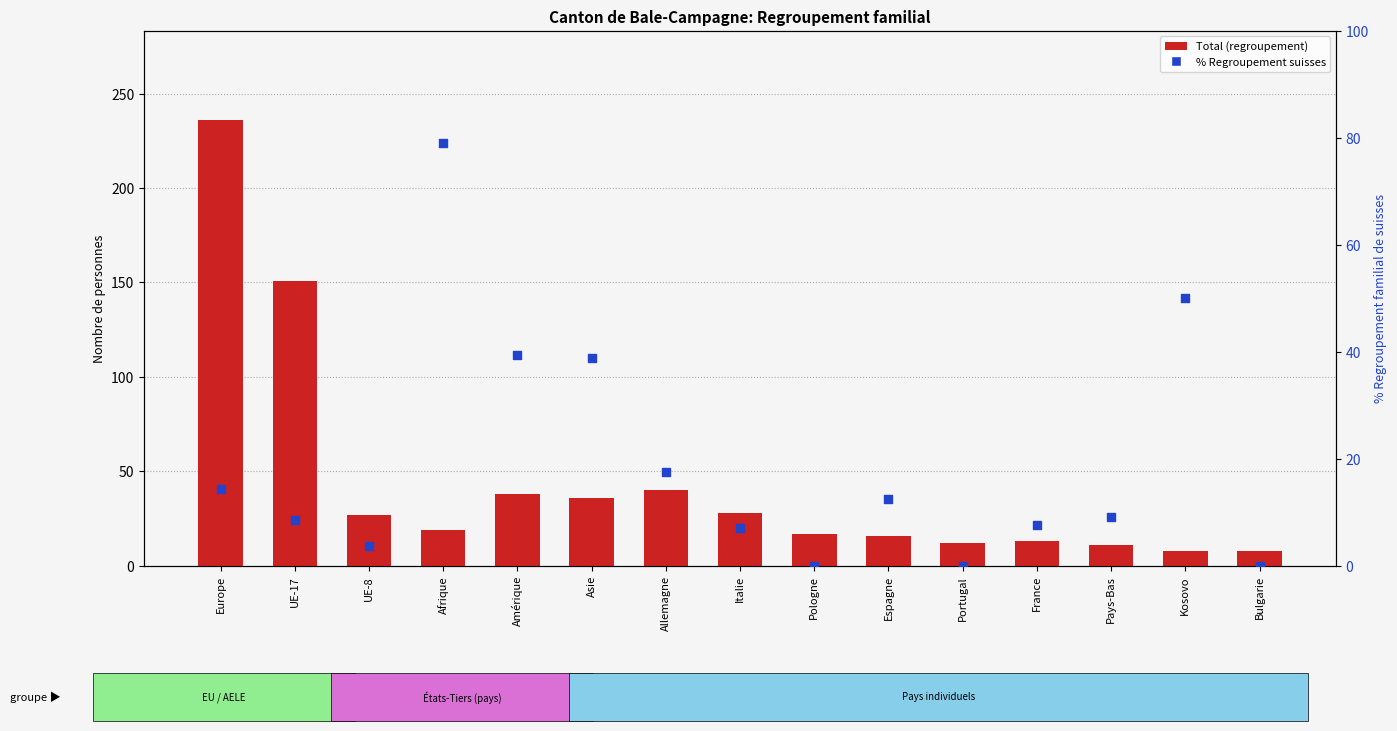

At how many categories does at least one series exceed 74?

3